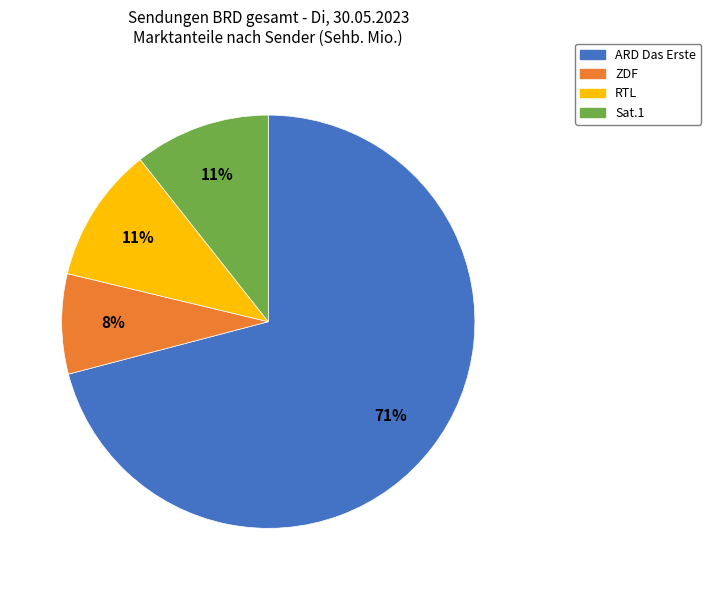

To the nearest percent, what is the average slice percentage?

25%